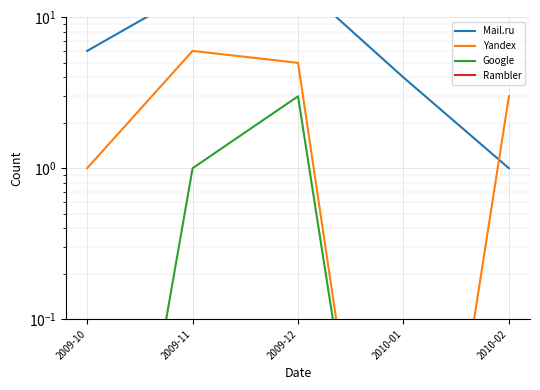

Where is the first local maximum for Mail.ru?

2009-12